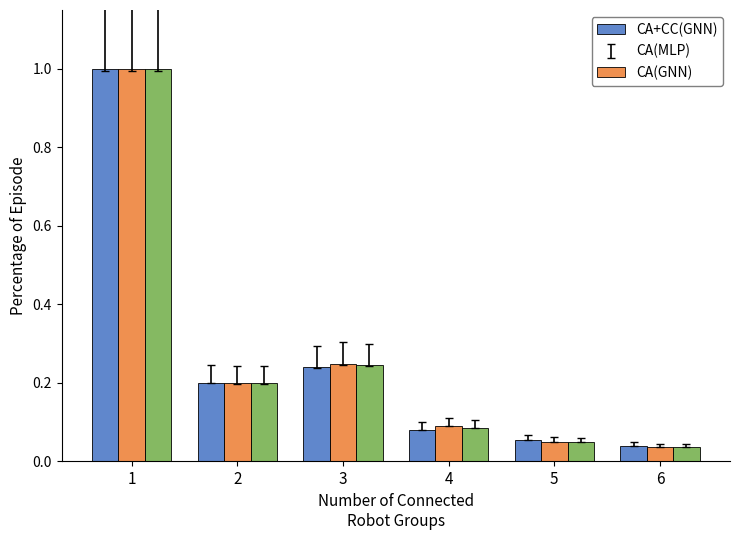

Which label corresponds to the largest value in the chart?

1